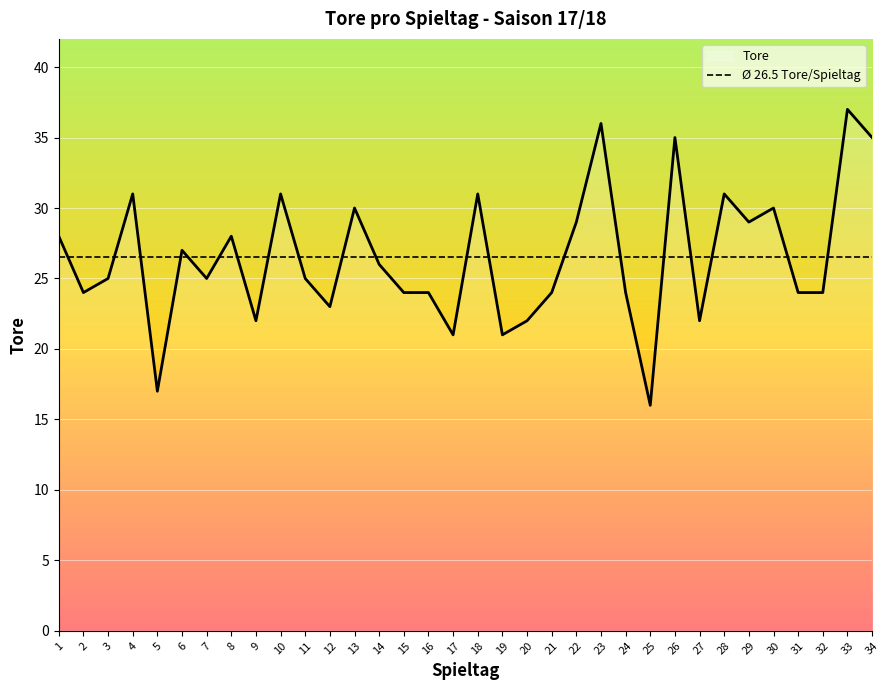

What is the average value?

26